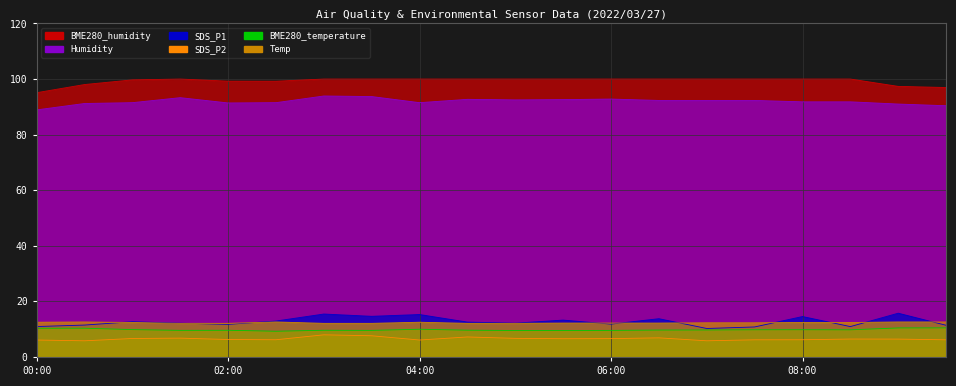

Which series has the widest spread of values?

SDS_P1